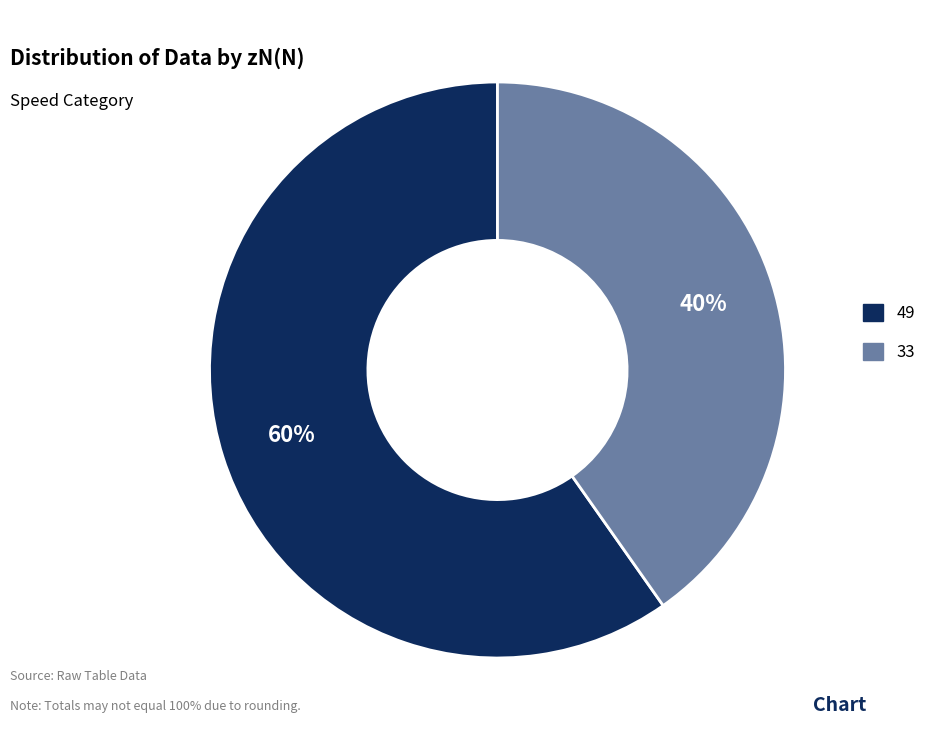

True or false: 33 accounts for 40% of the total.

True